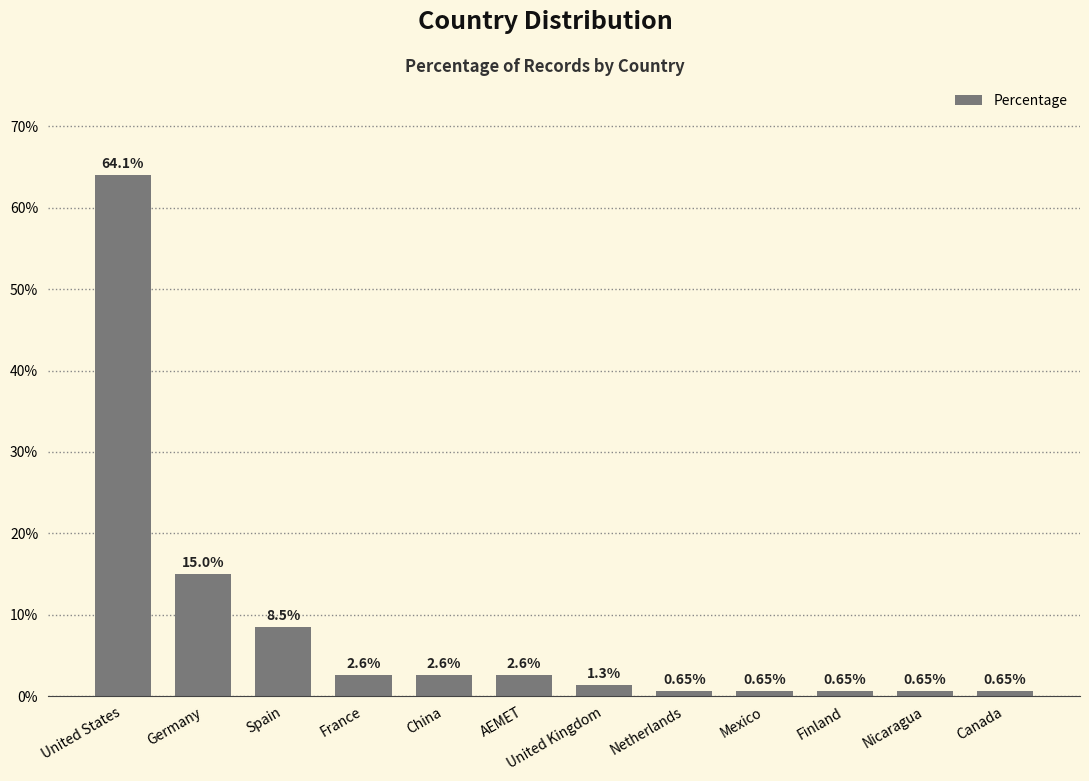

At which category does the chart reach its peak across all series?

United States